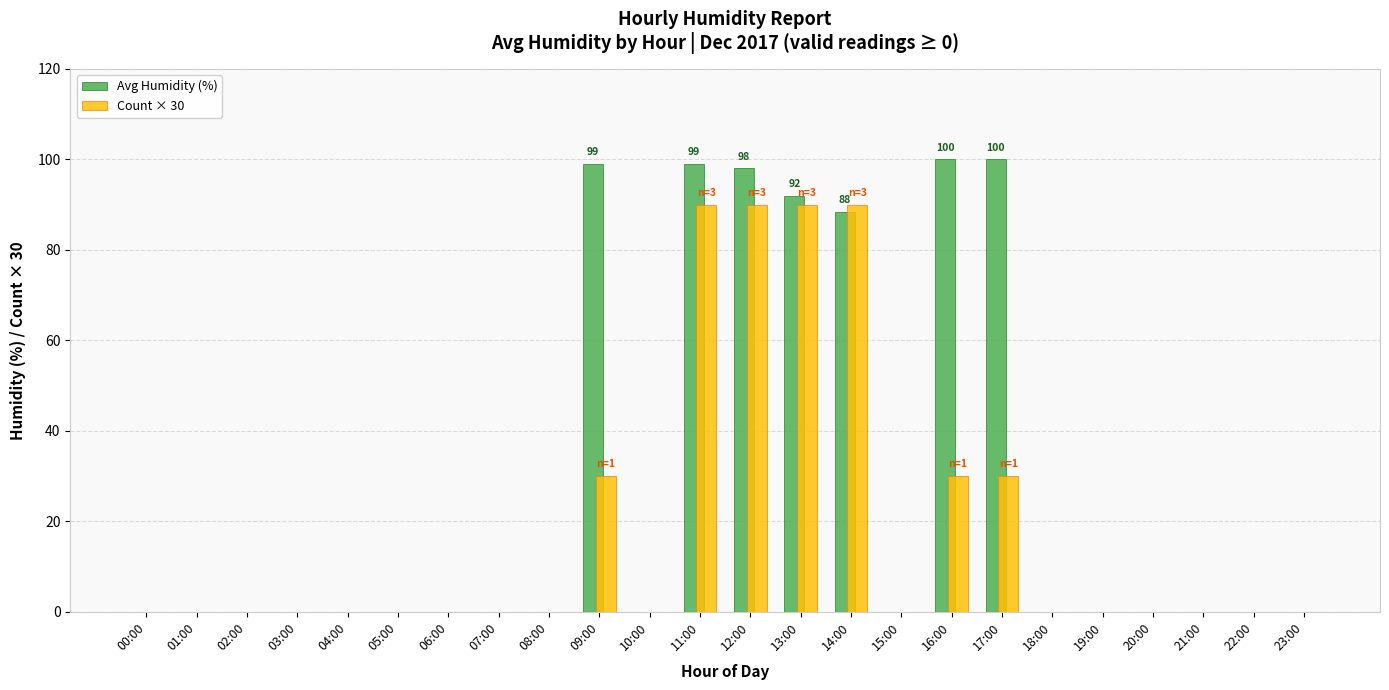

Is the value of Count × 30 at 09:00 greater than the value of Avg Humidity (%) at 23:00?

Yes